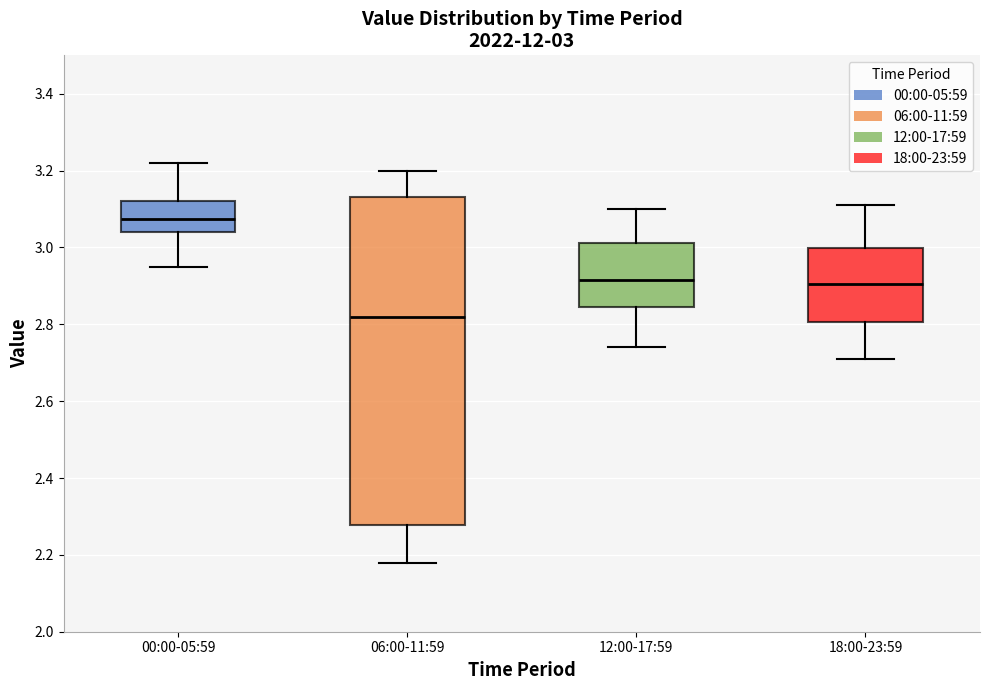

Which box's median line is the lowest?

06:00-11:59